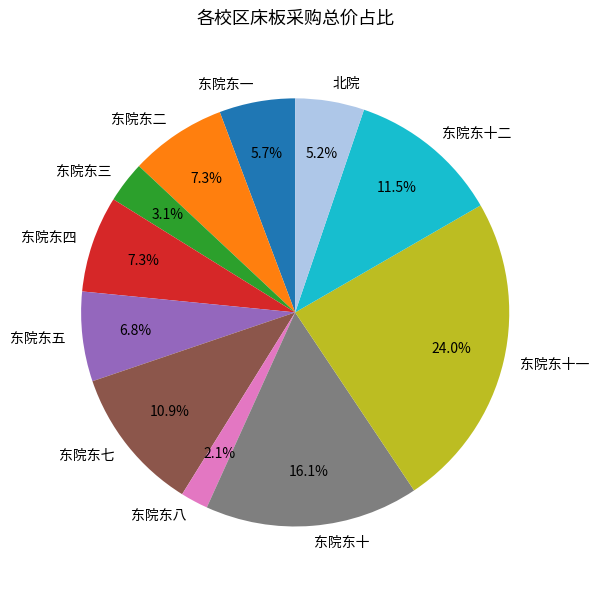

What is the total percentage of 东院东十一 and 东院东一?

29.7%